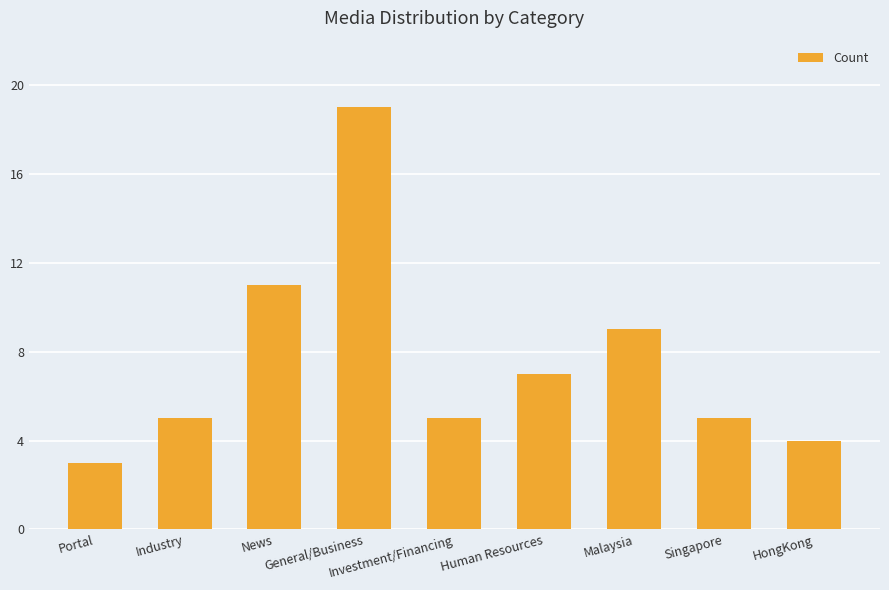

The value at Industry is 7. True or false?

False